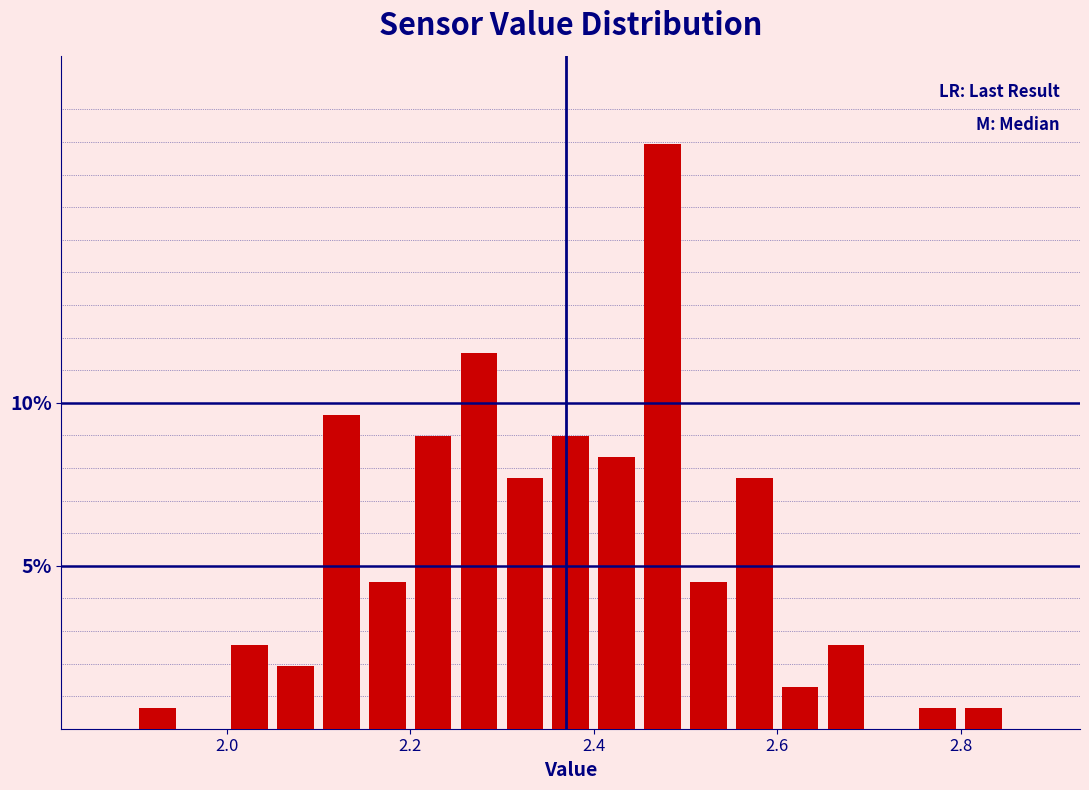

Read against the x-axis, roughly where is the centre of the tallest bar?

2.48